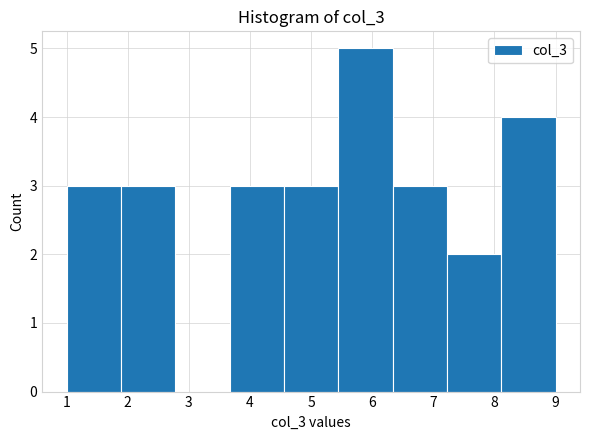

Over which range of the x-axis is the bar tallest?

5.4 to 6.3